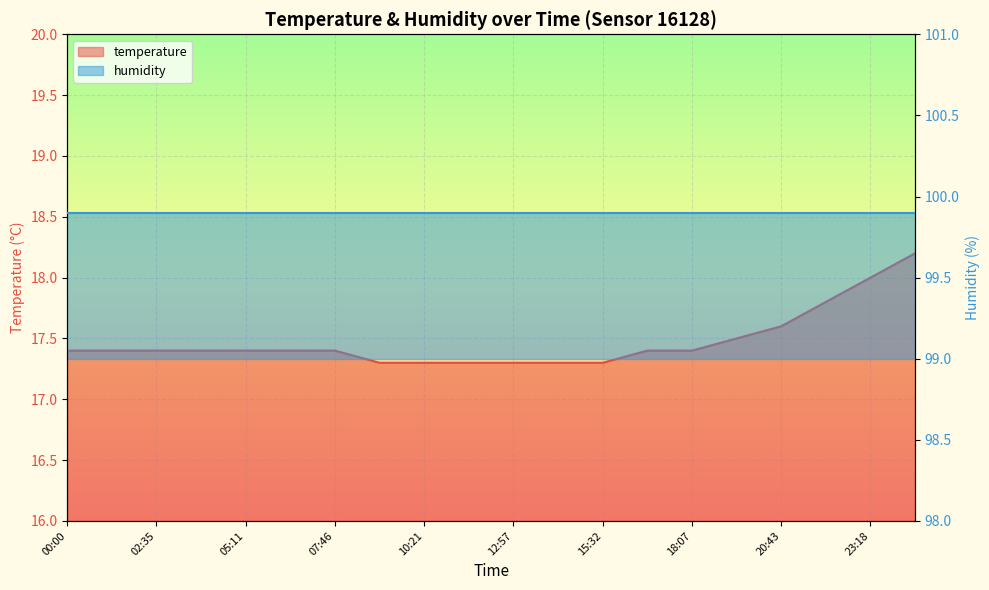

What is the difference between the maximum and minimum values?

0.9